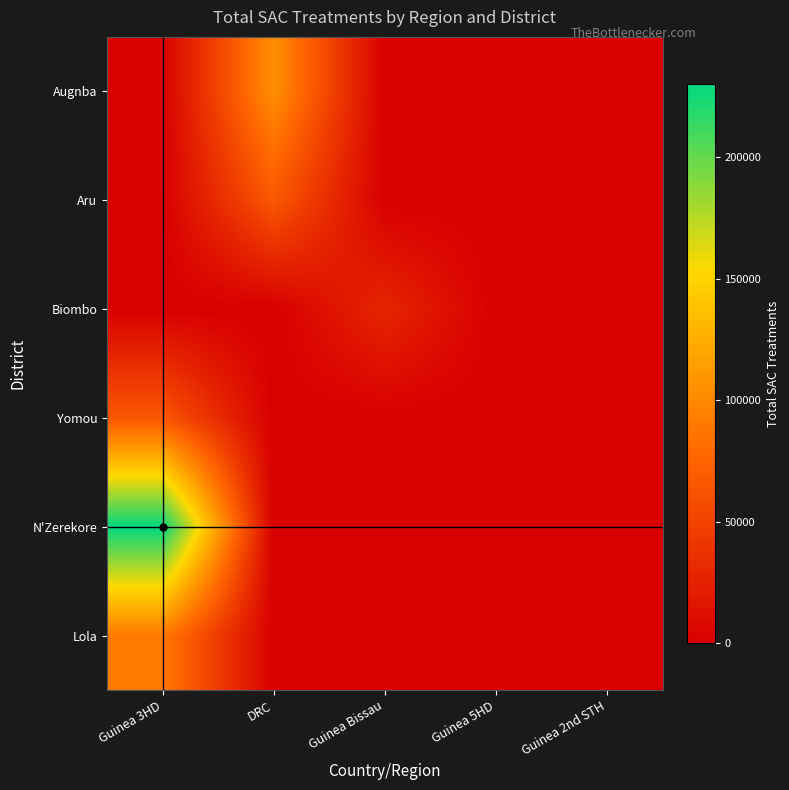

Rank the series at Guinea 2nd STH from highest to lowest value.

Lola, N'Zerekore, Yomou, Biombo, Aru, Augnba